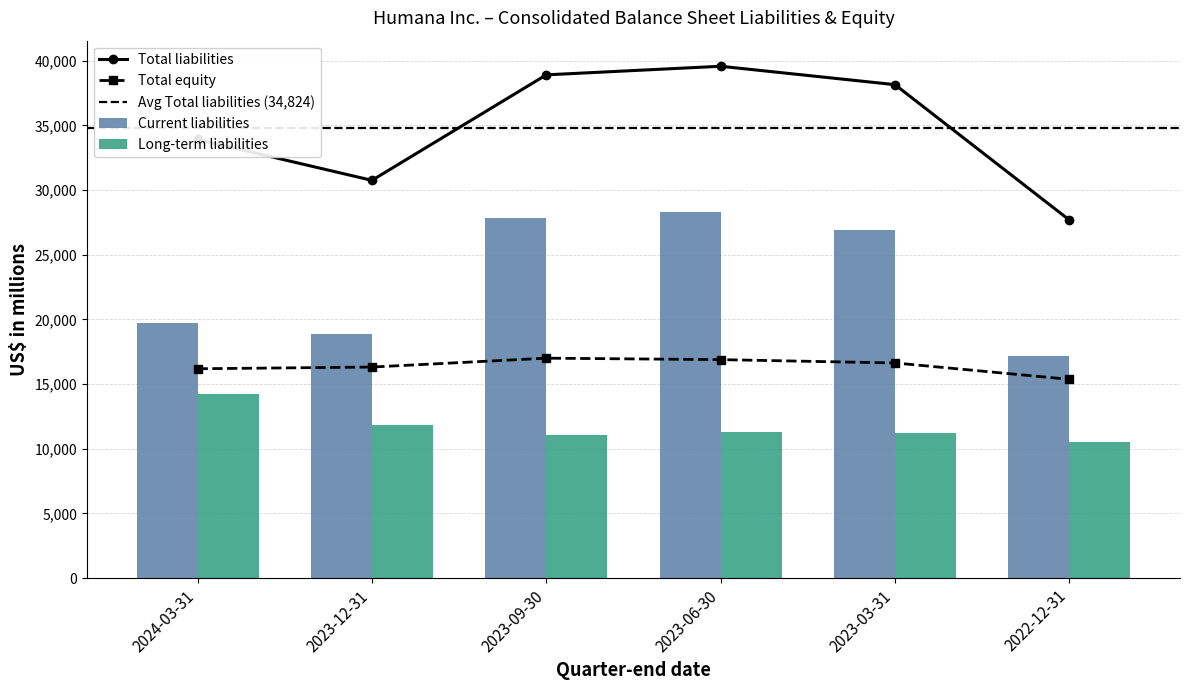

What is the difference between the second highest and minimum values in the Current liabilities series?

10645